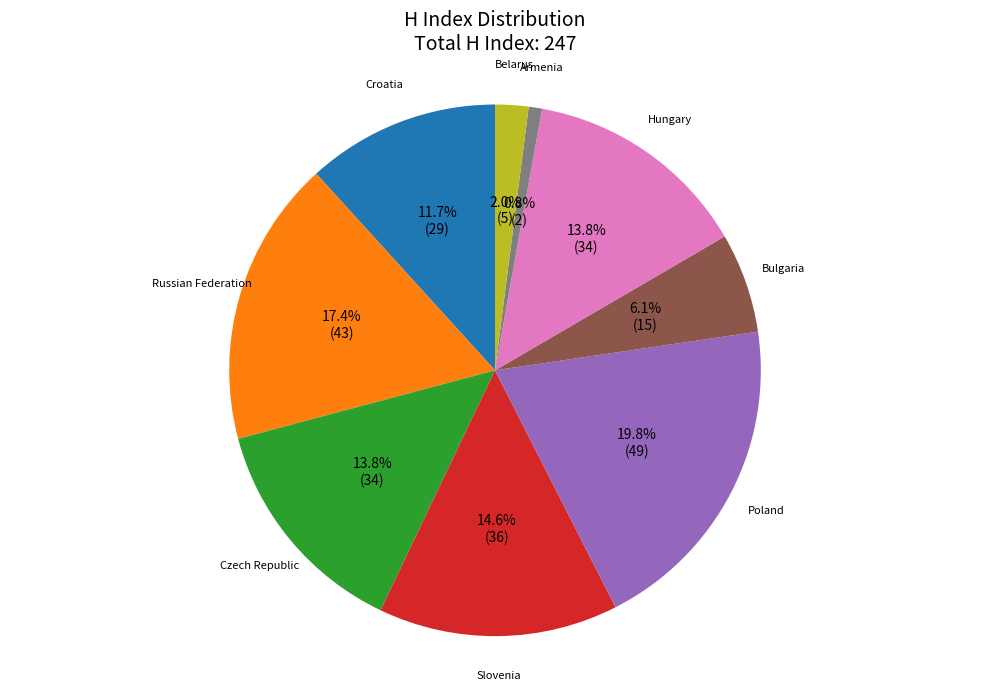

Count the number of slices in the pie.

9